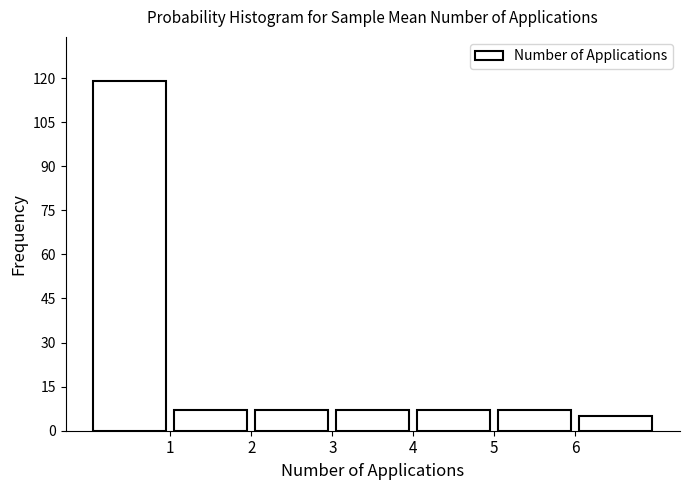

Reading left to right, transcribe this chart: for each bar, give the range it covers on the x-axis and its height. The values are not printed on the chart, so give them approximately, as read against the axis.

0 to 1: 120
1 to 2: 8
2 to 3: 8
3 to 4: 8
4 to 5: 8
5 to 6: 8
6 to 7: 6